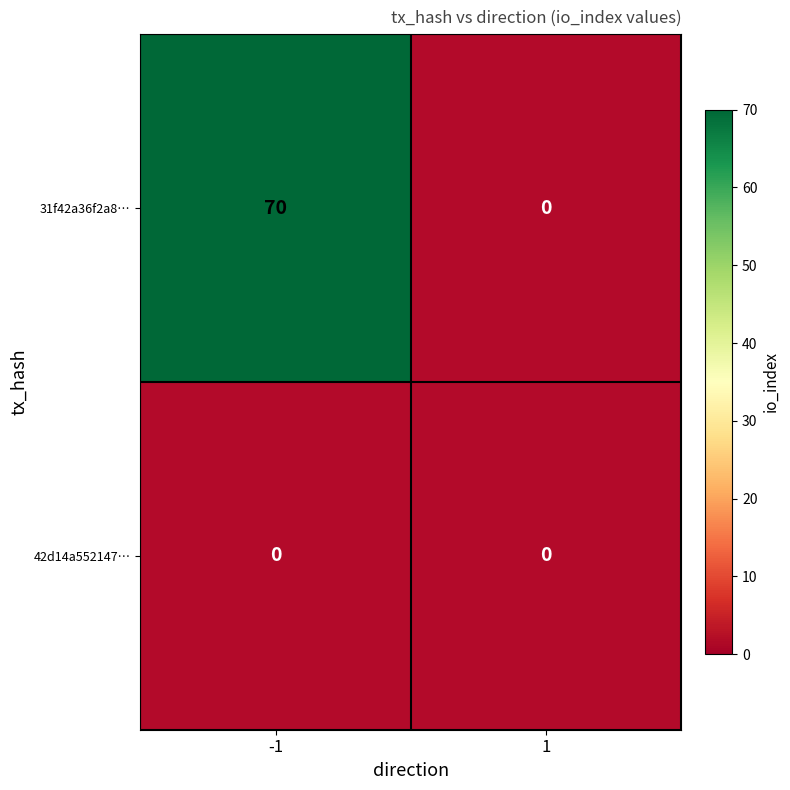

Is it true that 31f42a36f2a8… equals 112 at -1?

False